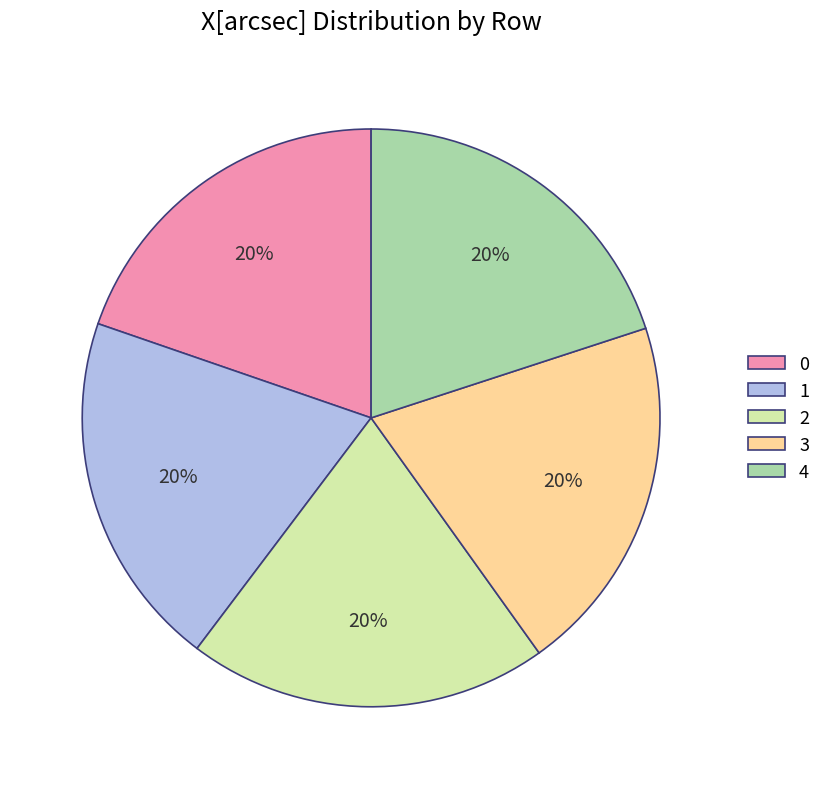

Is 3 the majority of the pie?

No